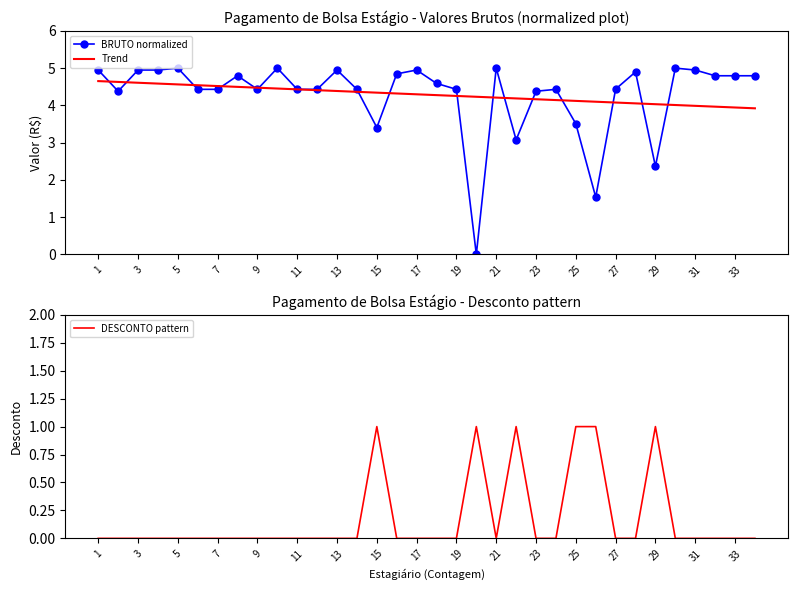

What is the lowest value of the Trend series?

3.9